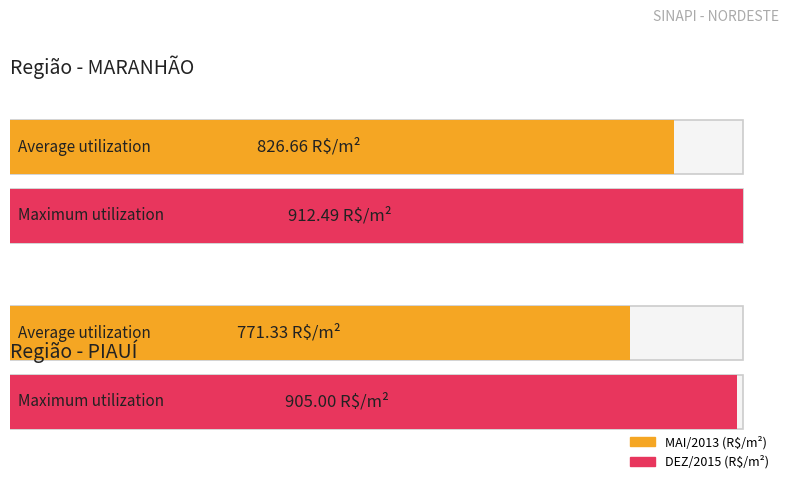

What is the minimum value for MARANHÃO?

826.7